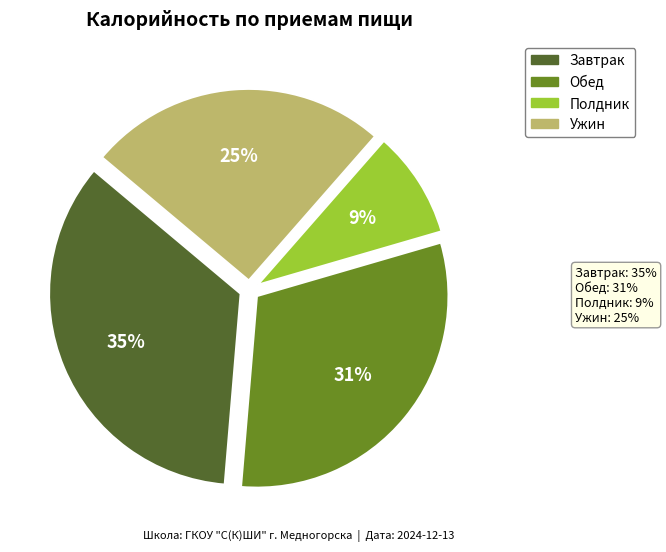

To the nearest percent, what is the difference between the largest and smallest slice percentages?

26%